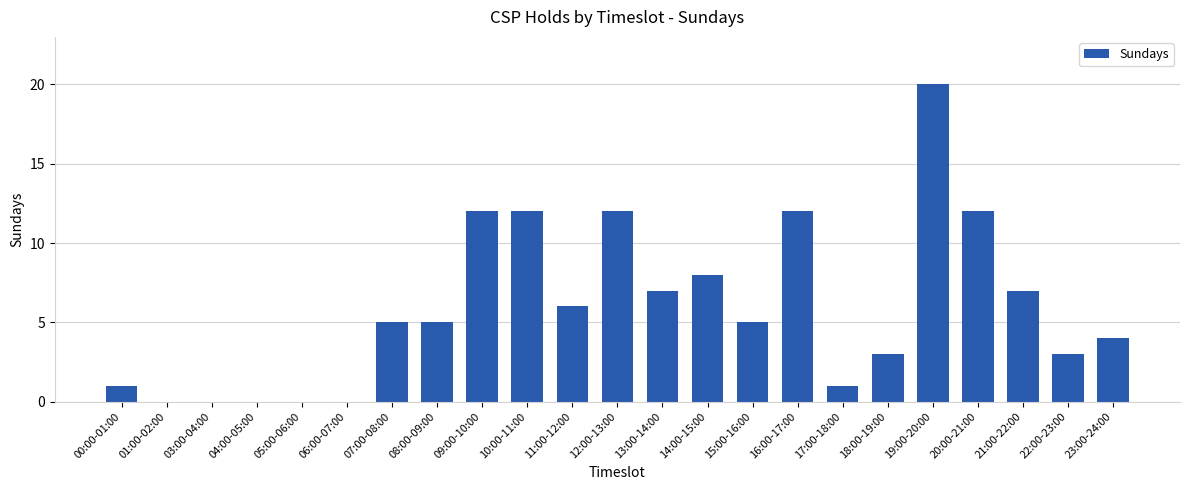

True or false: the data shows 2 at 23:00-24:00.

False